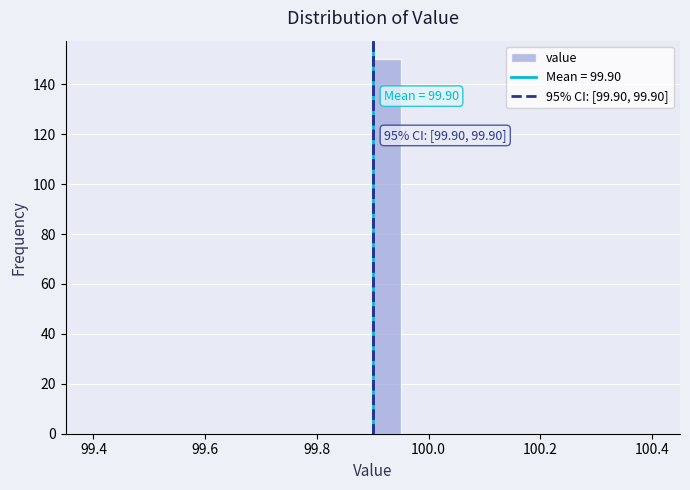

Around what value on the x-axis is the tallest bar? Give the approximate position of its centre, as read against the axis.

99.92